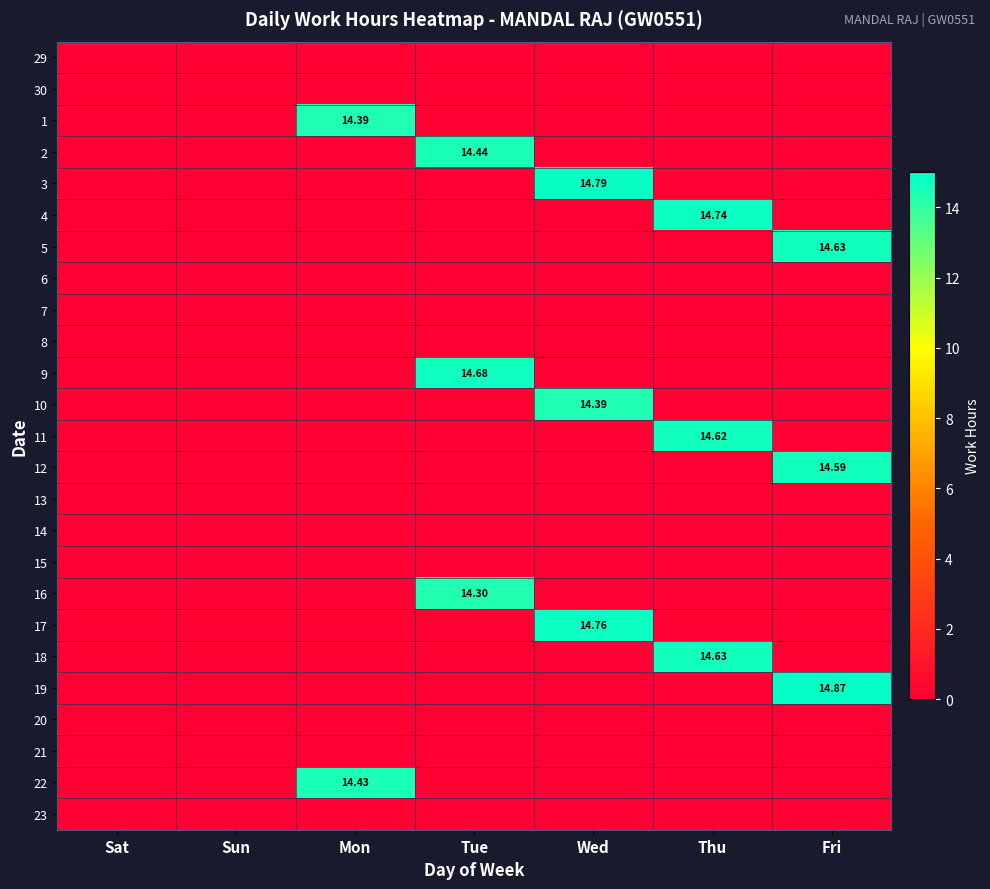

At Tue, list the series in order from smallest to largest.

29, 30, 1, 3, 4, 5, 6, 7, 8, 10, 11, 12, 13, 14, 15, 17, 18, 19, 20, 21, 22, 23, 16, 2, 9